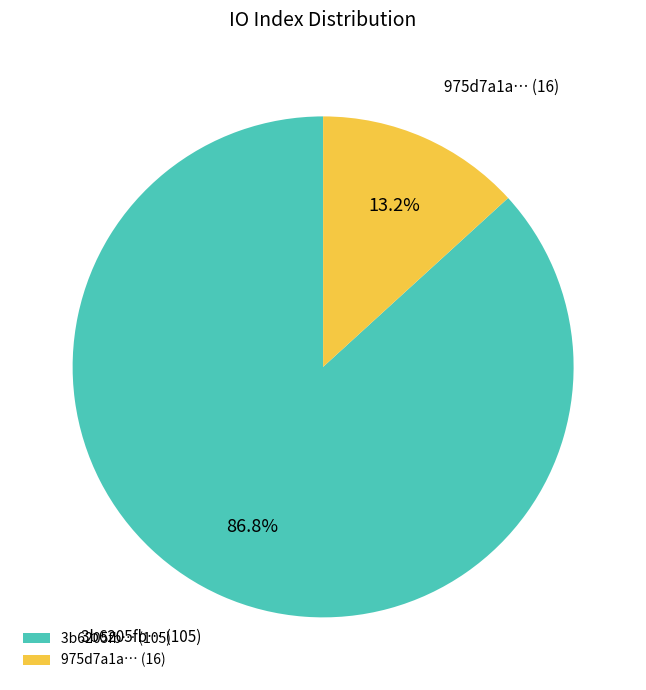

Count the number of slices in the pie.

2